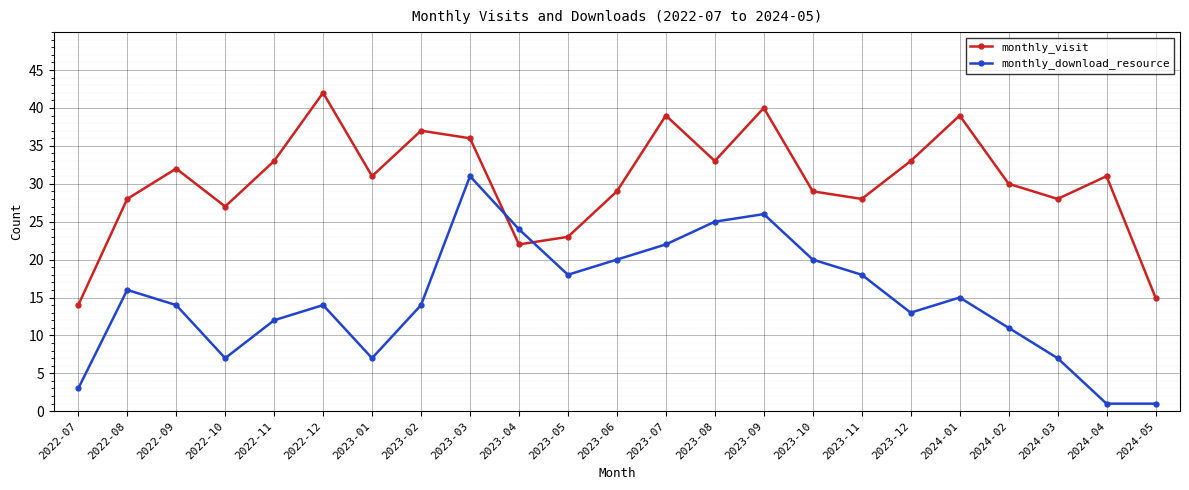

The monthly_visit series shows 27 at 2022-10. True or false?

True